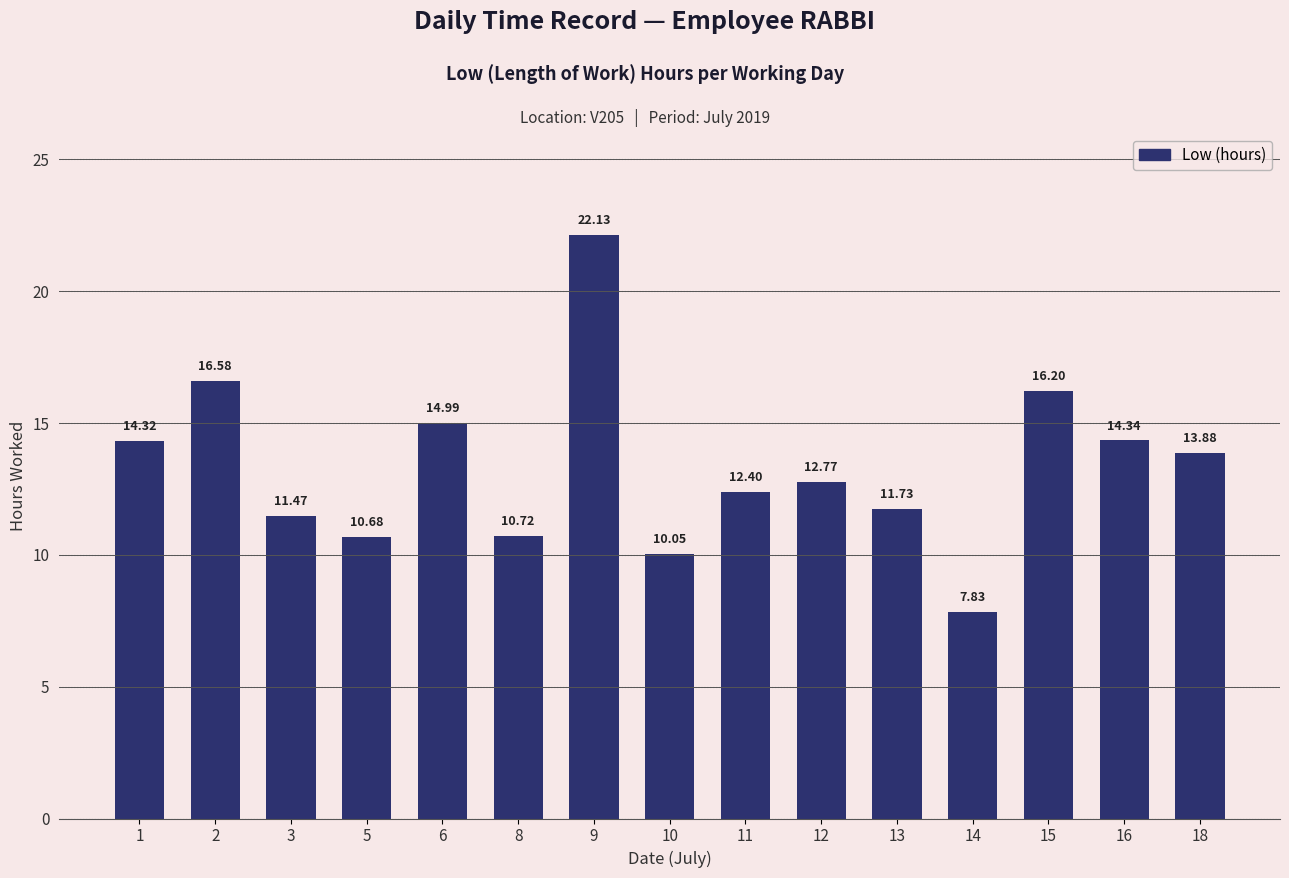

What is the difference between the maximum and minimum values?

14.3